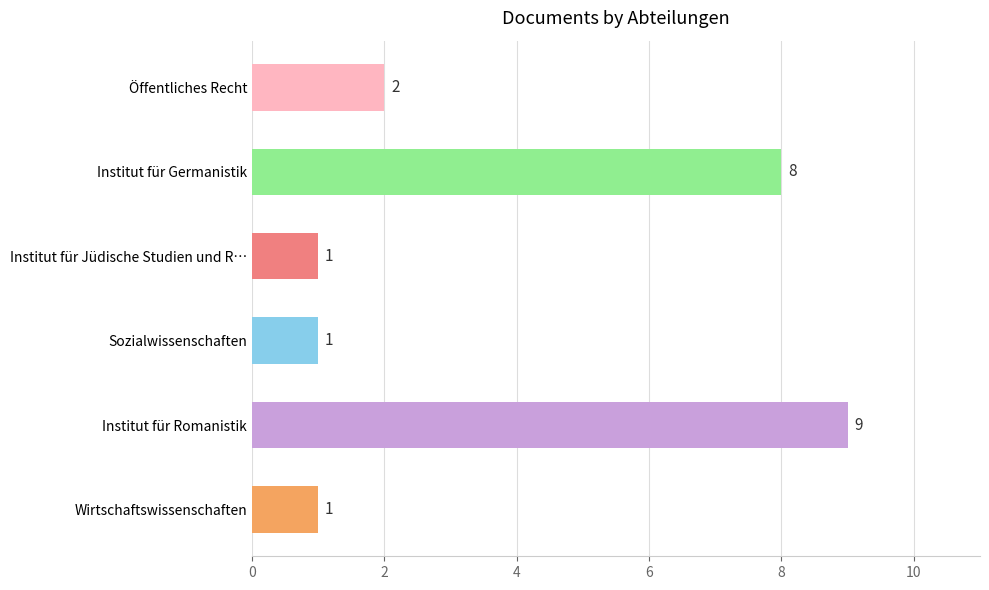

Does the chart contain stacked bars?

No